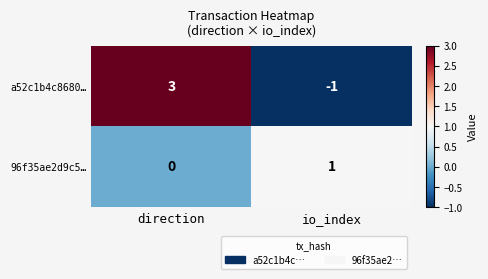

At which category does the chart reach its peak across all series?

direction